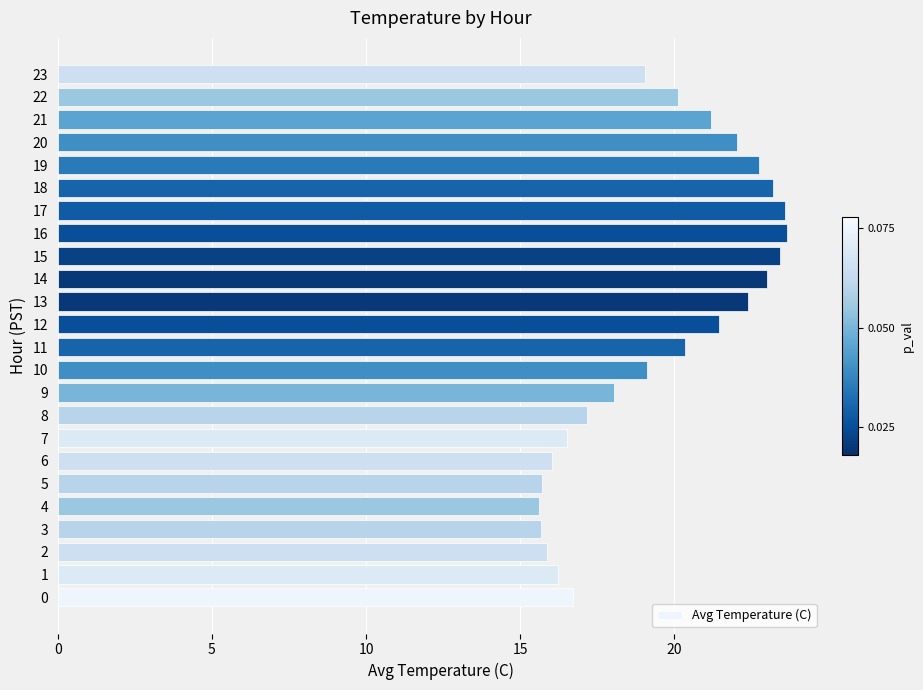

What is the difference between the second highest and second lowest values?

7.9